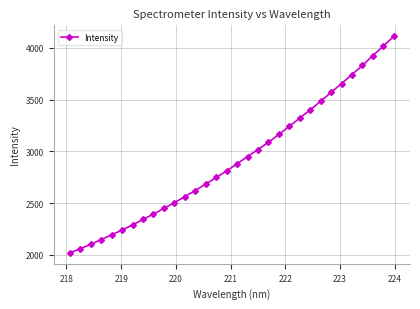

What is the sum of all values?

93556.4